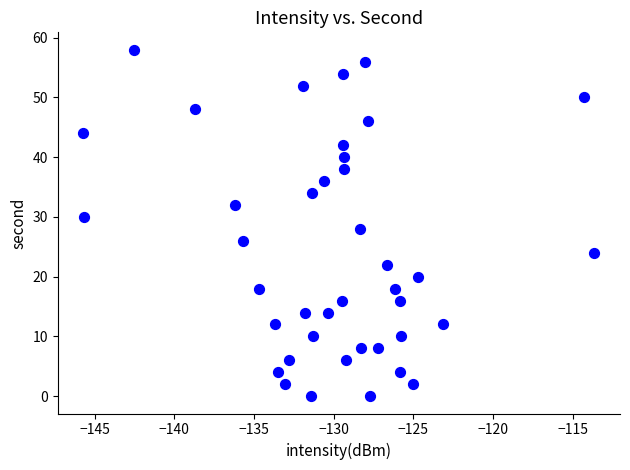

What is the range of Y values (max minus min)?

58